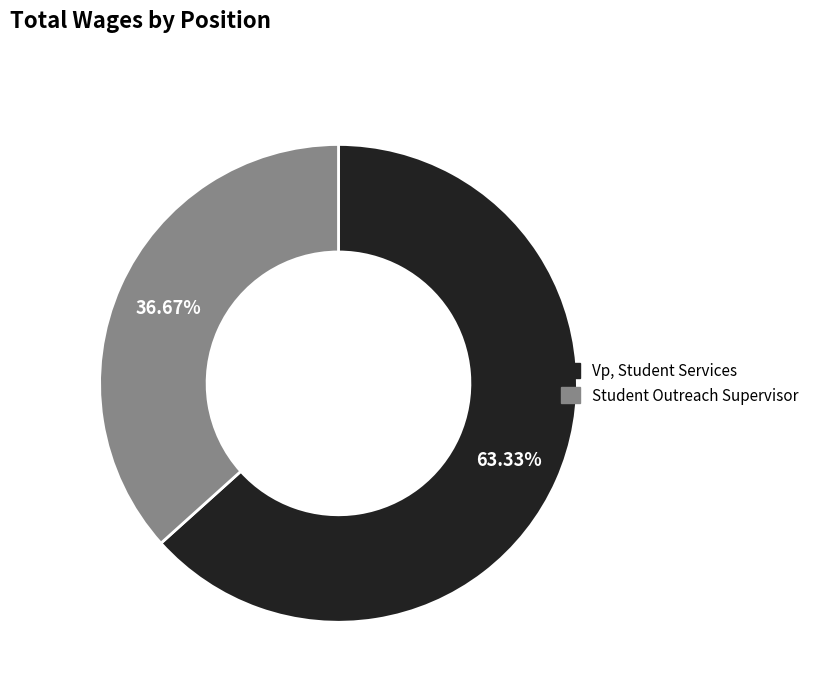

Is it true that Vp, Student Services is 56% of the pie?

False